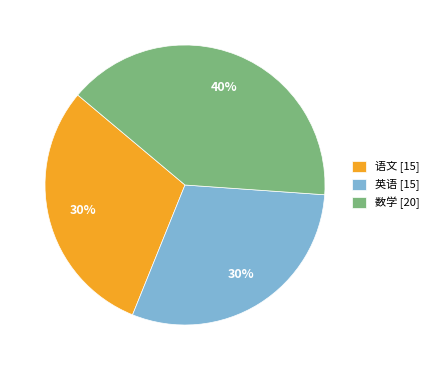

Which category has the biggest portion of the pie?

数学